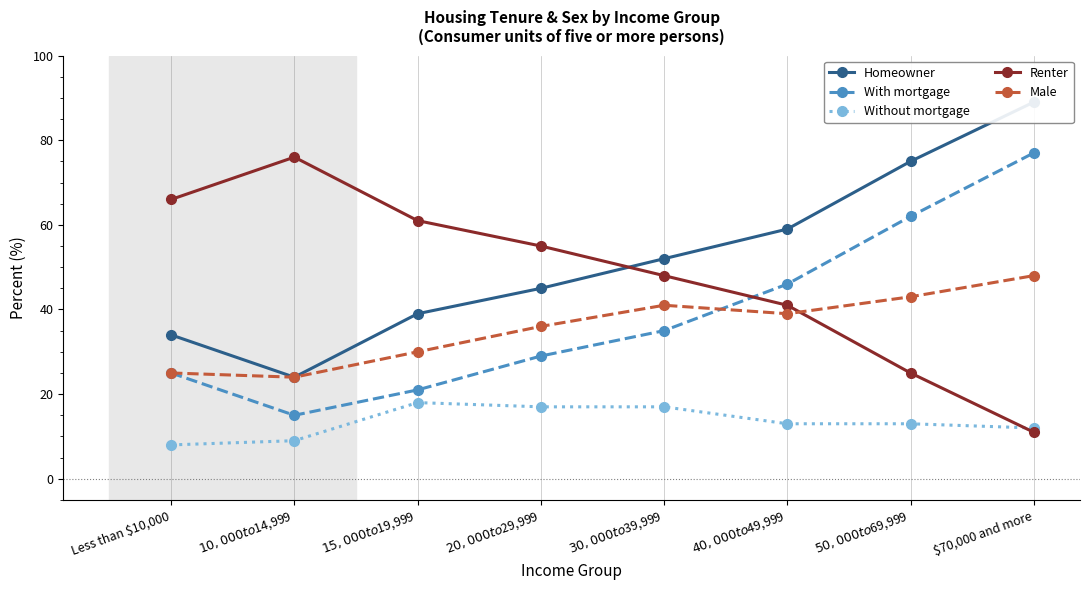

Where is the first local maximum for Without mortgage?

$15,000 to $19,999